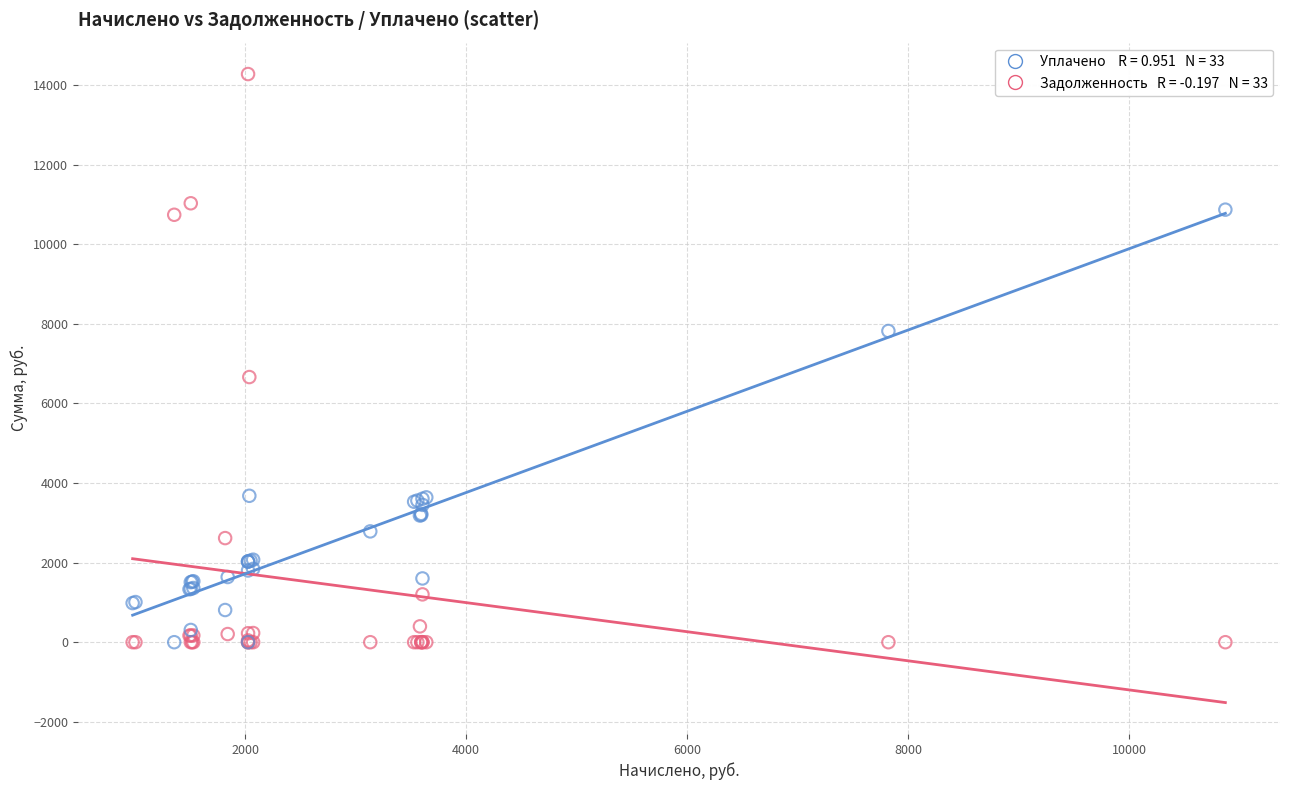

Across all series, what Y value is closest to 7139?

6664.1